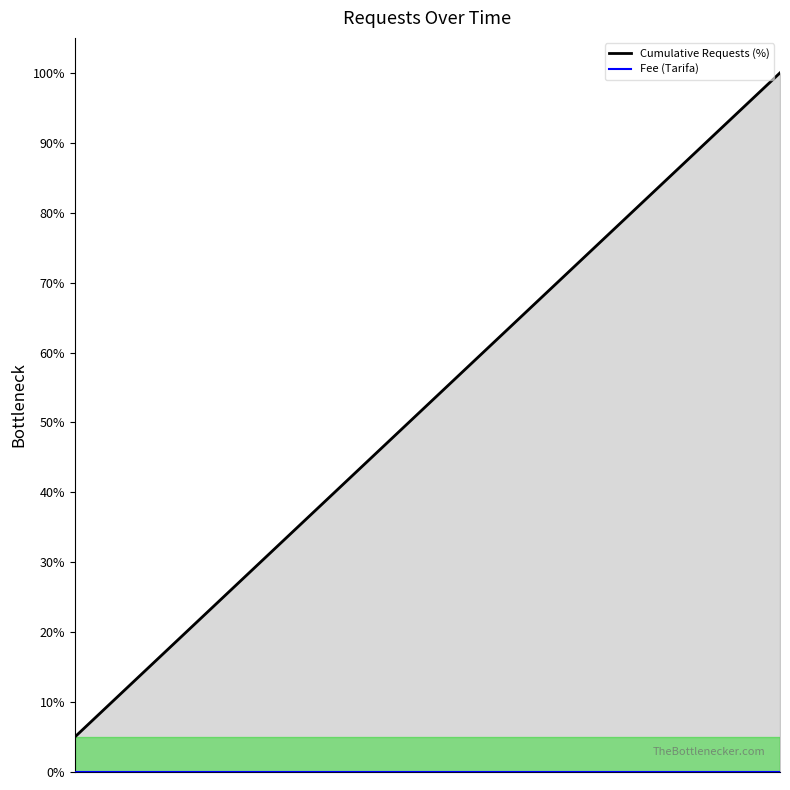

Rank the series by their average value, from lowest to highest.

Fee (Tarifa), Cumulative Requests (%)